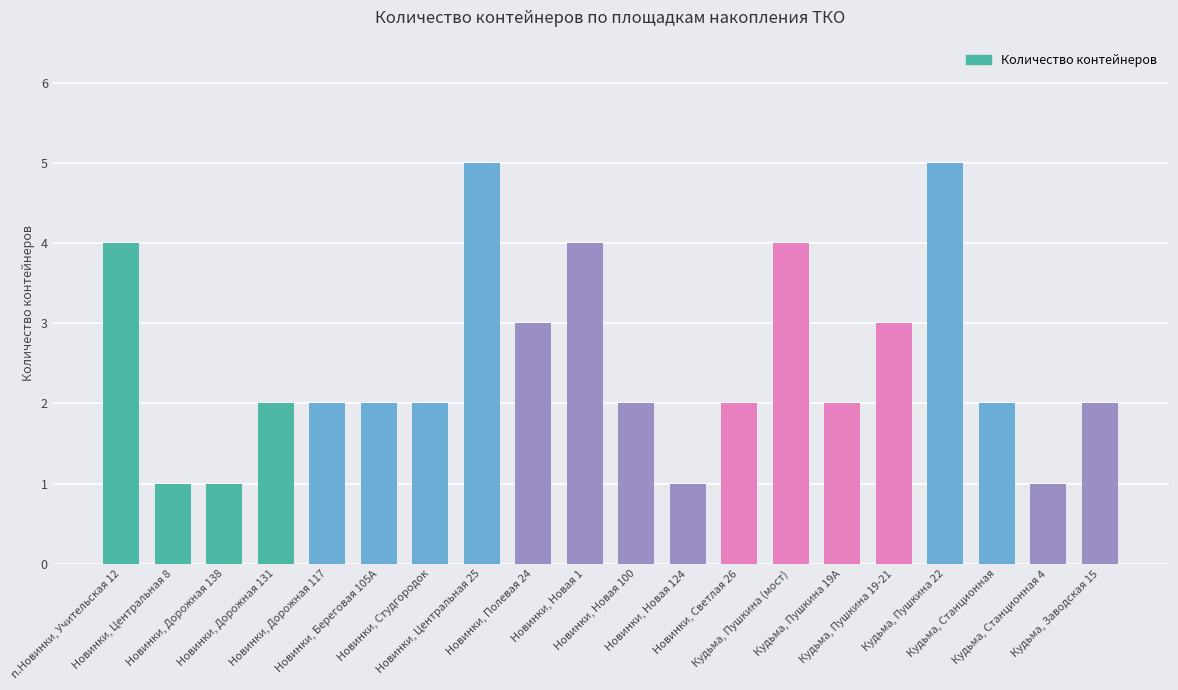

What is the difference between the second highest and minimum values?

4